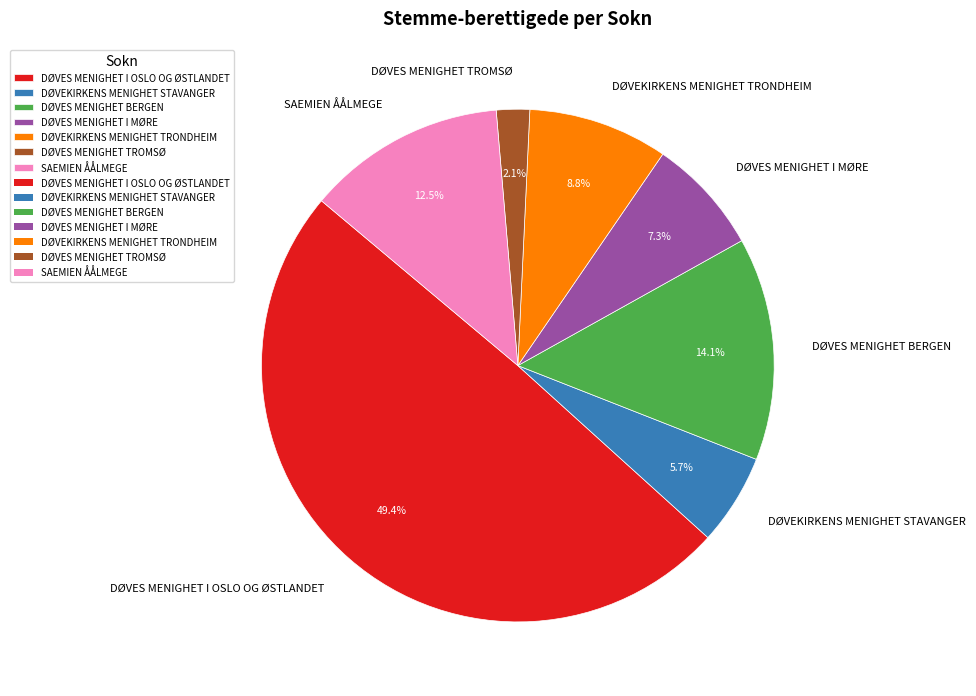

Which has a higher value, SAEMIEN ÅÅLMEGE or DØVEKIRKENS MENIGHET TRONDHEIM?

SAEMIEN ÅÅLMEGE